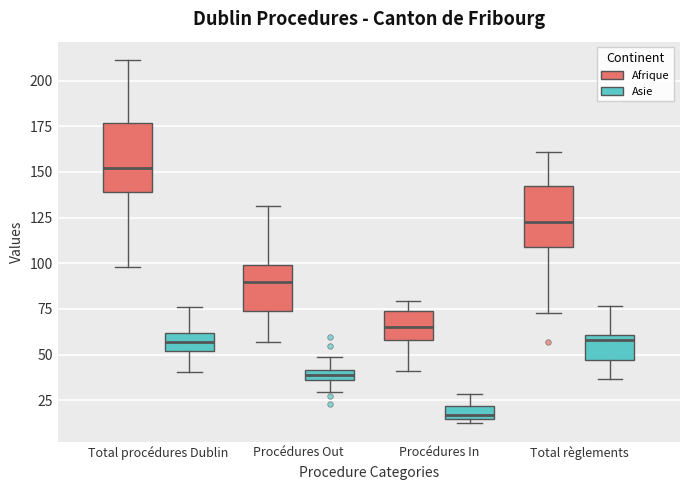

Which box's median line is the highest?

Total procédures Dublin (Afrique)